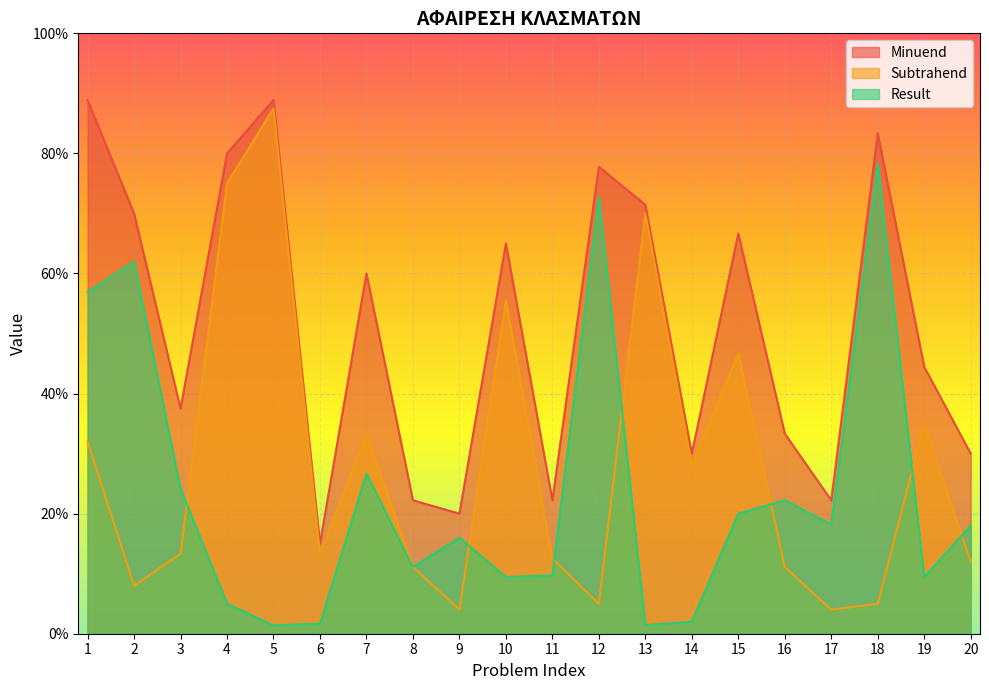

Reading left to right, list all the values displayed in this chart.

Minuend: 1=0.9	2=0.7	3=0.4	4=0.8	5=0.9	6=0.1	7=0.6	8=0.2	9=0.2	10=0.7	11=0.2	12=0.8	13=0.7	14=0.3	15=0.7	16=0.3	17=0.2	18=0.8	19=0.4	20=0.3
Subtrahend: 1=0.3	2=0.1	3=0.1	4=0.8	5=0.9	6=0.1	7=0.3	8=0.1	9=0.0	10=0.6	11=0.1	12=0.1	13=0.7	14=0.3	15=0.5	16=0.1	17=0.0	18=0.1	19=0.3	20=0.1
Result: 1=0.6	2=0.6	3=0.2	4=0.1	5=0.0	6=0.0	7=0.3	8=0.1	9=0.2	10=0.1	11=0.1	12=0.7	13=0.0	14=0.0	15=0.2	16=0.2	17=0.2	18=0.8	19=0.1	20=0.2